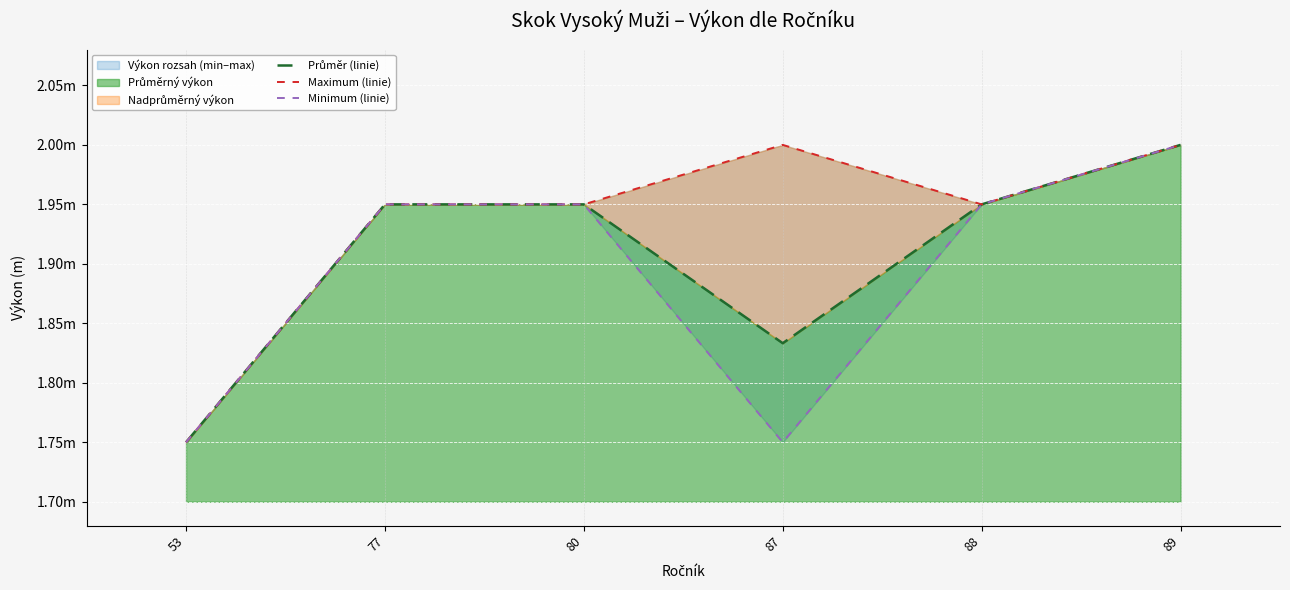

What is the value of the Maximum (linie) point at the 5th from the left?

1.9